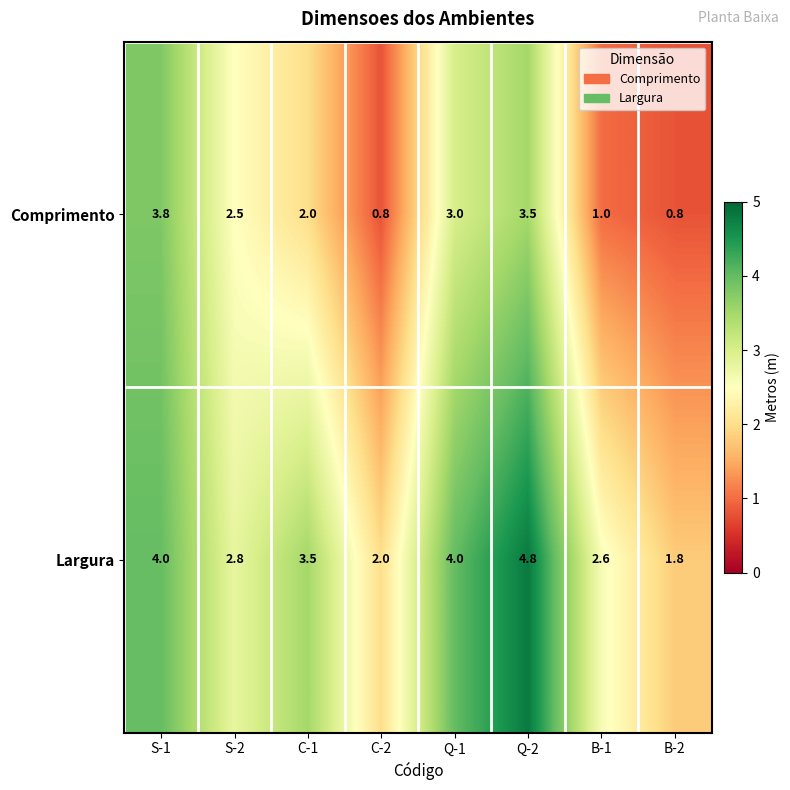

Reading left to right, list all the values displayed in this chart.

Comprimento: S-1=3.8	S-2=2.5	C-1=2.0	C-2=0.8	Q-1=3.0	Q-2=3.5	B-1=1.0	B-2=0.8
Largura: S-1=4.0	S-2=2.8	C-1=3.5	C-2=2.0	Q-1=4.0	Q-2=4.8	B-1=2.6	B-2=1.8